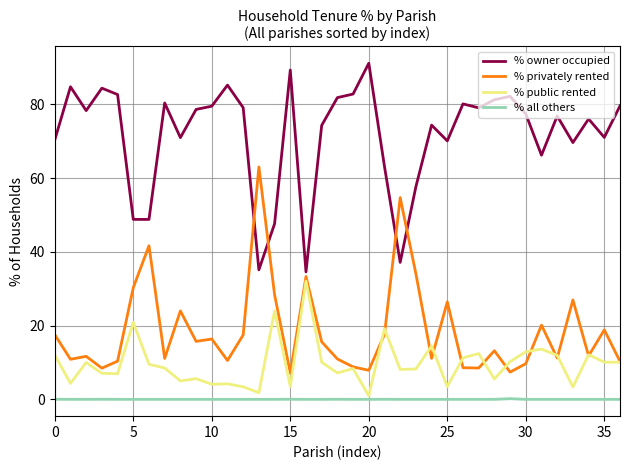

What is the maximum value for % all others?

0.2